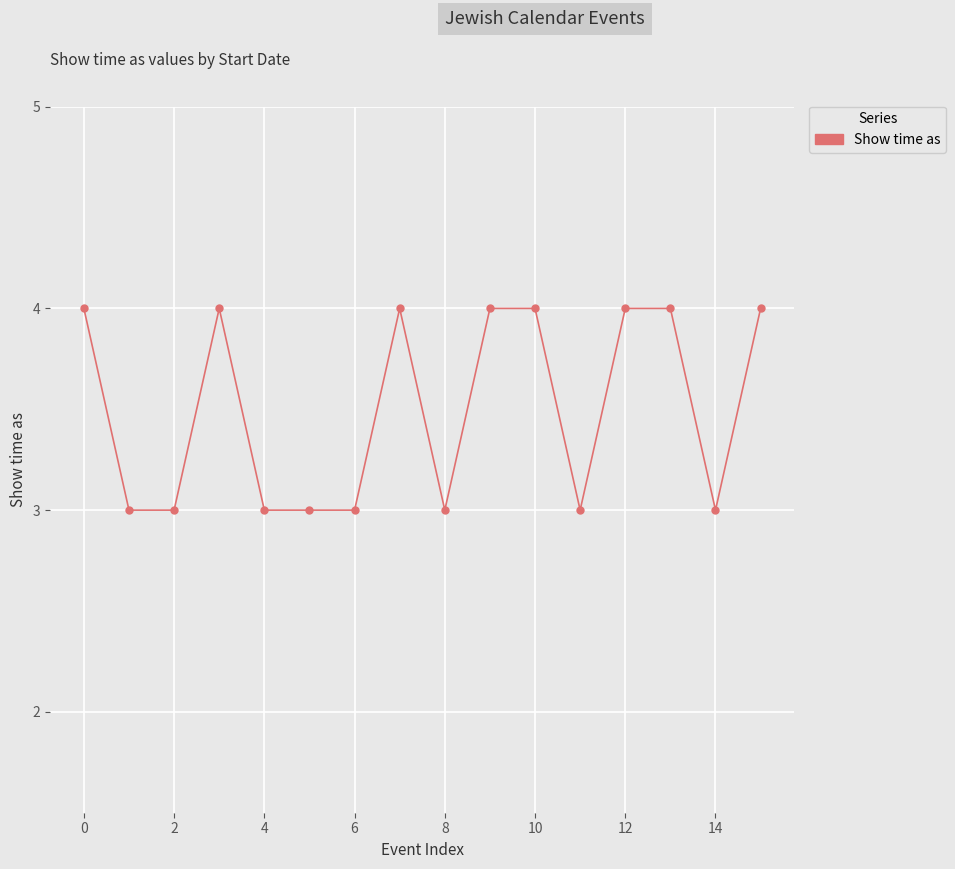

Reading left to right, extract all data points from this chart.

4	3	3	4	3	3	3	4	3	4	4	3	4	4	3	4